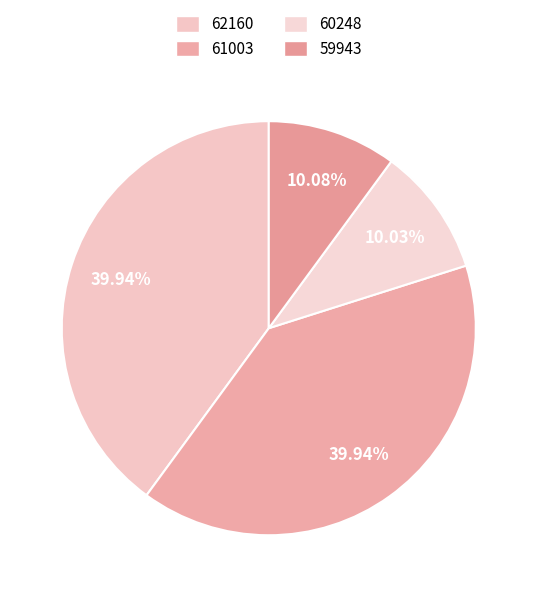

To the nearest percent, what percentage of the pie is 61003?

40%